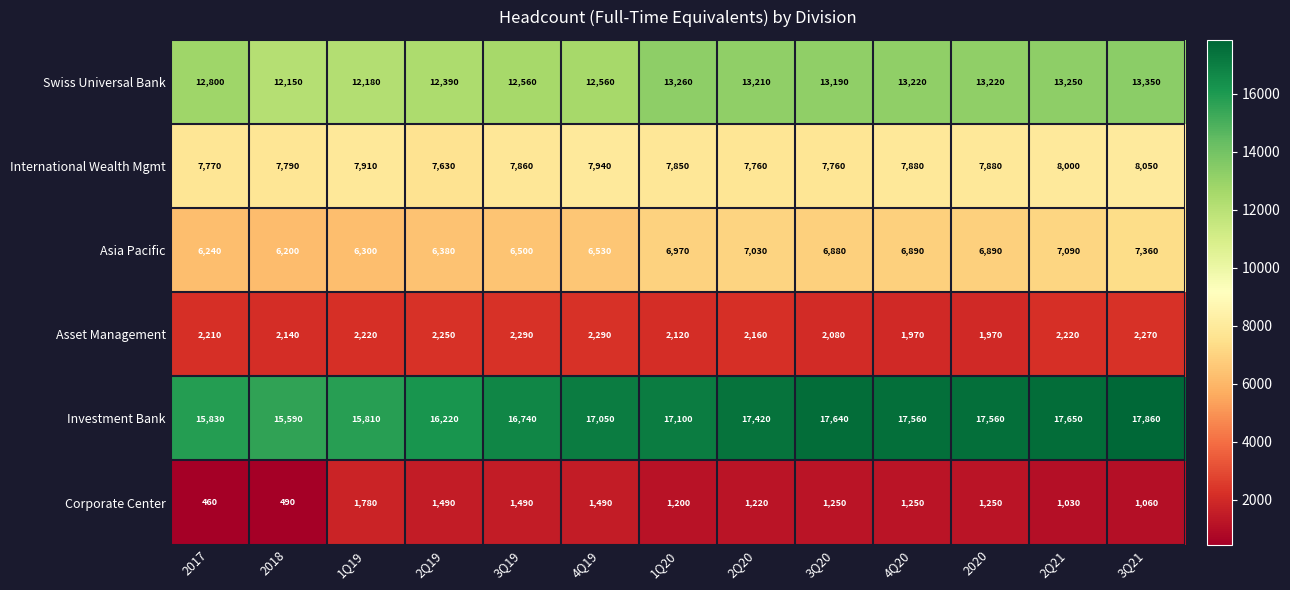

What is the difference between the highest and lowest values at 2020?

16310